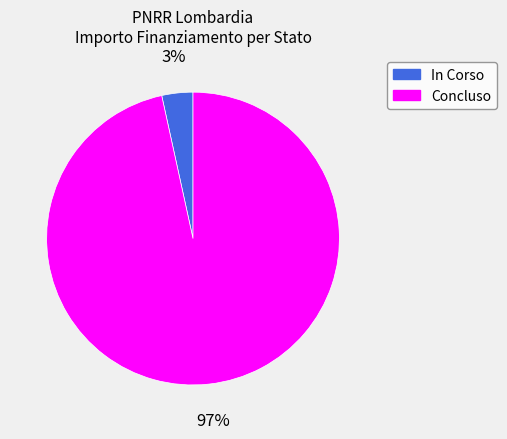

Rank the categories by value from lowest to highest.

In Corso, Concluso